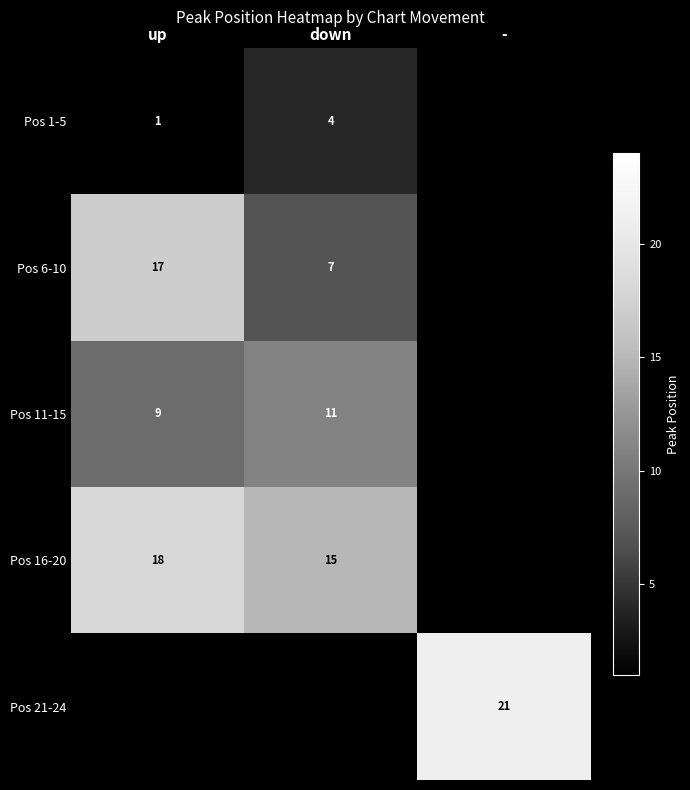

The value of Pos 6-10 at down is 5. True or false?

False